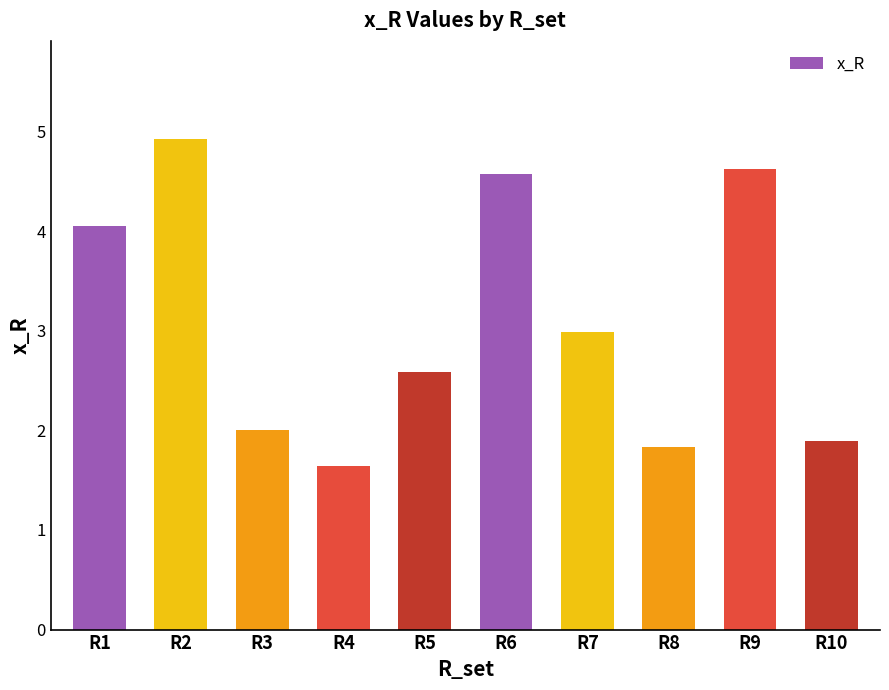

What is the smallest value displayed?

1.6